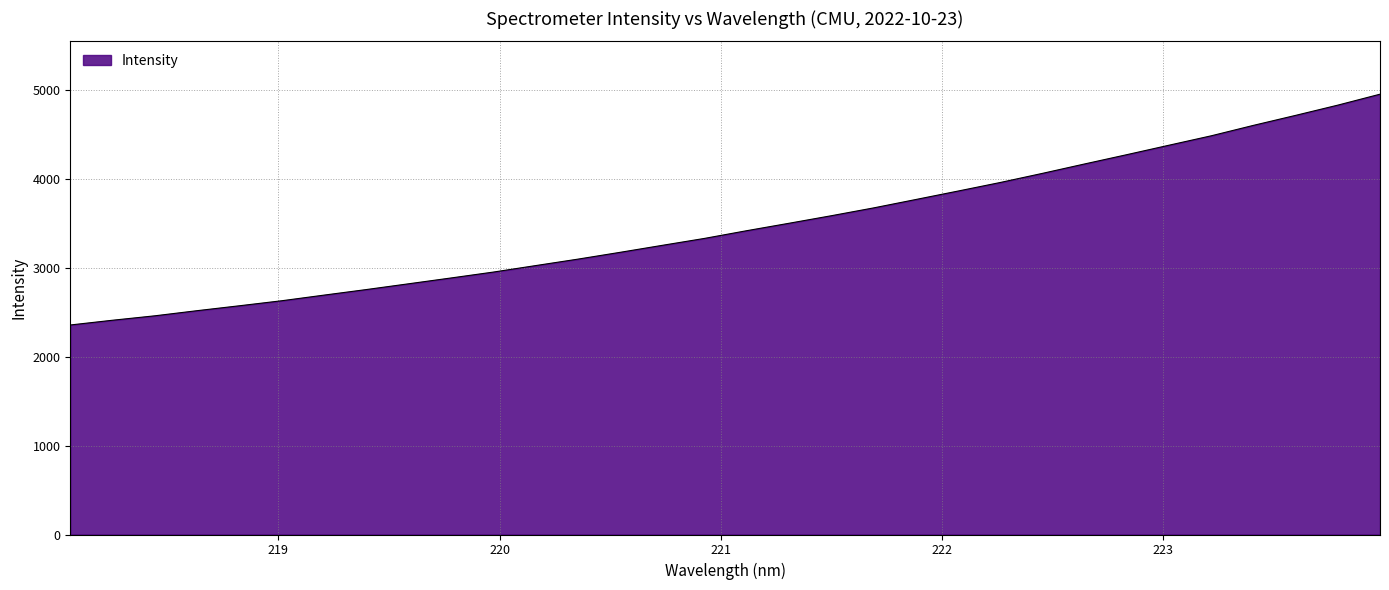

Count the number of categories in the chart.

32